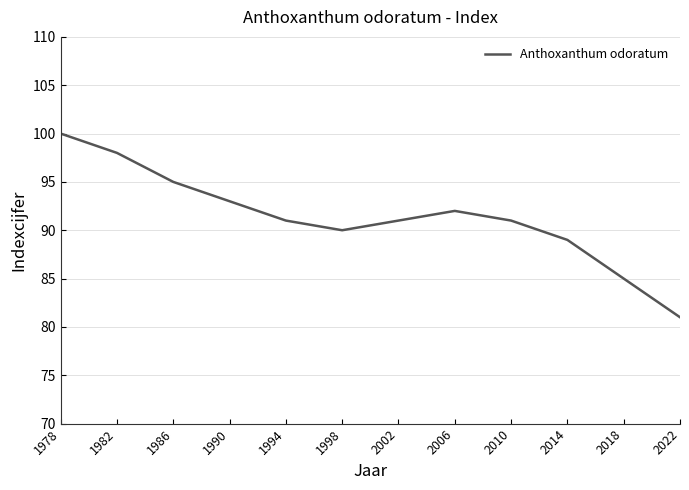

What is the difference between the values at 1982 and 2002?

7